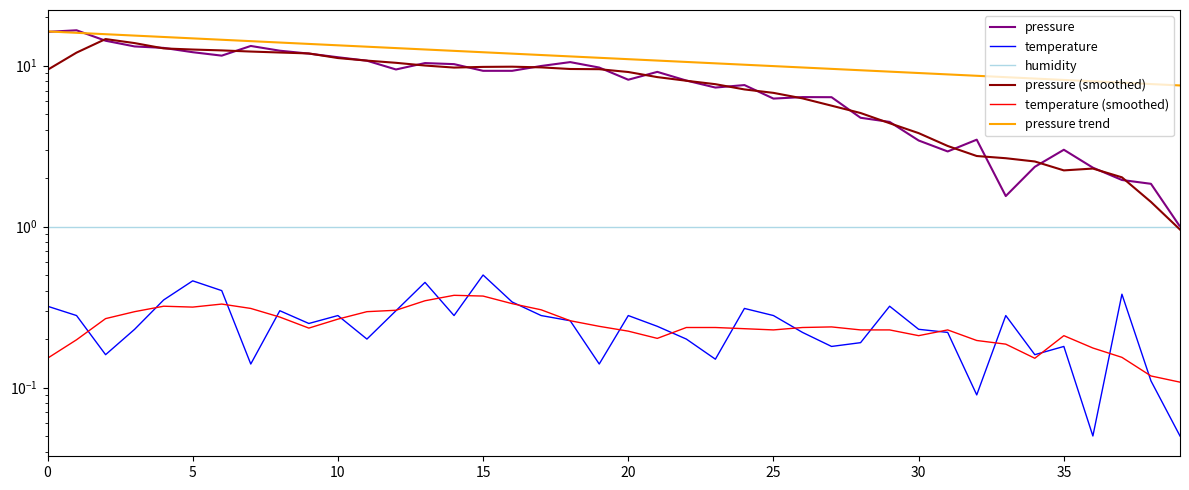

Reading right to left, extract all data points from this chart.

pressure: 1.0	1.8	1.9	2.3	3.0	2.4	1.5	3.5	2.9	3.4	4.5	4.7	6.4	6.4	6.2	7.6	7.3	8.1	9.1	8.2	9.7	10.5	9.9	9.3	9.3	10.2	10.4	9.5	10.7	11.3	11.9	12.4	13.2	11.5	12.1	12.9	13.2	14.3	16.6	16.2
temperature: 0.1	0.1	0.4	0.1	0.2	0.2	0.3	0.1	0.2	0.2	0.3	0.2	0.2	0.2	0.3	0.3	0.1	0.2	0.2	0.3	0.1	0.3	0.3	0.3	0.5	0.3	0.4	0.3	0.2	0.3	0.2	0.3	0.1	0.4	0.5	0.3	0.2	0.2	0.3	0.3
humidity: 1.0	1.0	1.0	1.0	1.0	1.0	1.0	1.0	1.0	1.0	1.0	1.0	1.0	1.0	1.0	1.0	1.0	1.0	1.0	1.0	1.0	1.0	1.0	1.0	1.0	1.0	1.0	1.0	1.0	1.0	1.0	1.0	1.0	1.0	1.0	1.0	1.0	1.0	1.0	1.0
pressure (smoothed): 1.0	1.4	2.0	2.3	2.2	2.5	2.7	2.7	3.2	3.8	4.4	5.1	5.6	6.3	6.8	7.1	7.7	8.1	8.5	9.1	9.5	9.5	9.7	9.8	9.8	9.7	10.0	10.4	10.7	11.1	11.9	12.1	12.2	12.4	12.6	12.8	13.8	14.6	12.0	9.4
temperature (smoothed): 0.1	0.1	0.2	0.2	0.2	0.2	0.2	0.2	0.2	0.2	0.2	0.2	0.2	0.2	0.2	0.2	0.2	0.2	0.2	0.2	0.2	0.3	0.3	0.3	0.4	0.4	0.3	0.3	0.3	0.3	0.2	0.3	0.3	0.3	0.3	0.3	0.3	0.3	0.2	0.2
pressure trend: 7.5	7.7	7.8	8.0	8.1	8.3	8.5	8.6	8.8	9.0	9.2	9.4	9.5	9.7	9.9	10.1	10.3	10.5	10.7	11.0	11.2	11.4	11.6	11.9	12.1	12.3	12.6	12.8	13.1	13.4	13.6	13.9	14.2	14.5	14.8	15.1	15.4	15.7	16.0	16.3